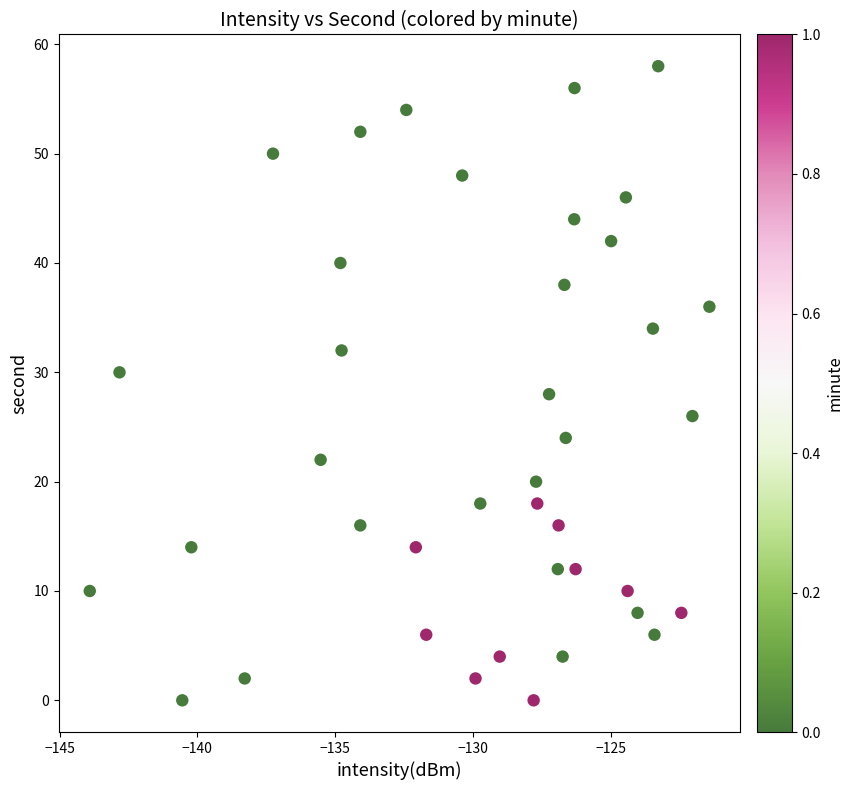

What is the range of Y values (max minus min)?

58